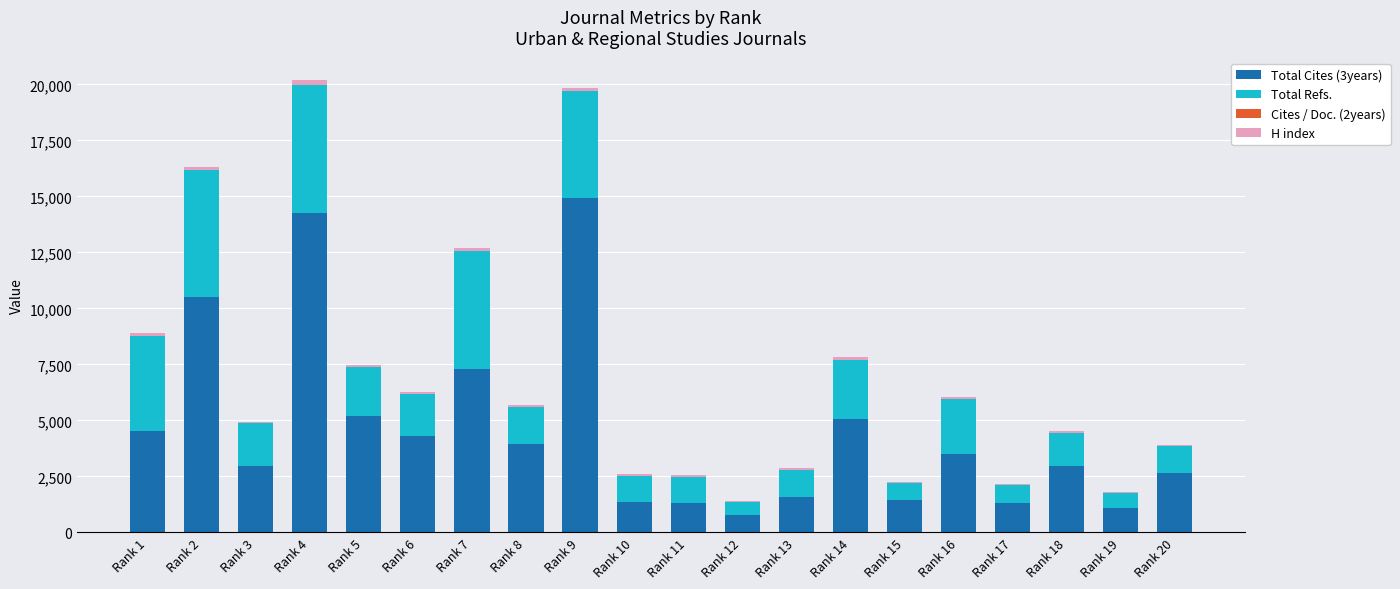

Which category has the highest value in the Total Cites (3years) series?

Rank 9